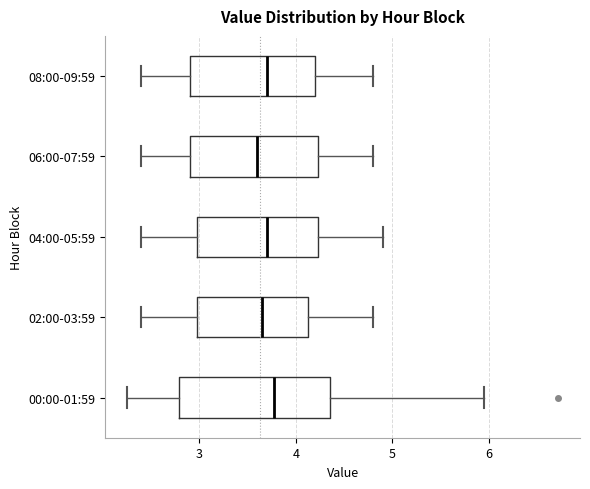

Comparing the boxes themselves (not the whiskers), which one is the widest?

00:00-01:59